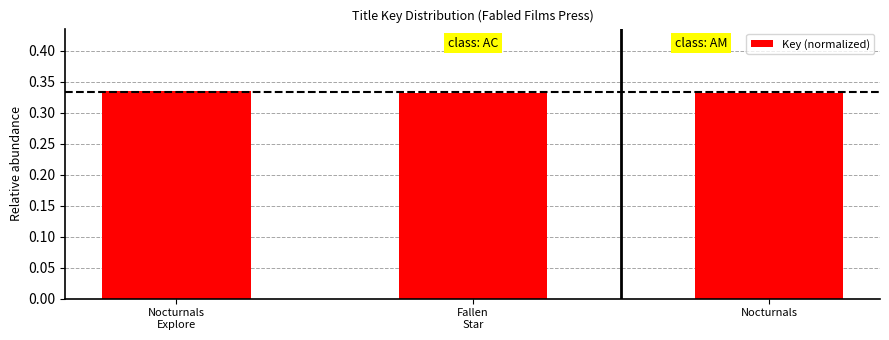

True or false: the data shows 0.2 at Nocturnals.

False